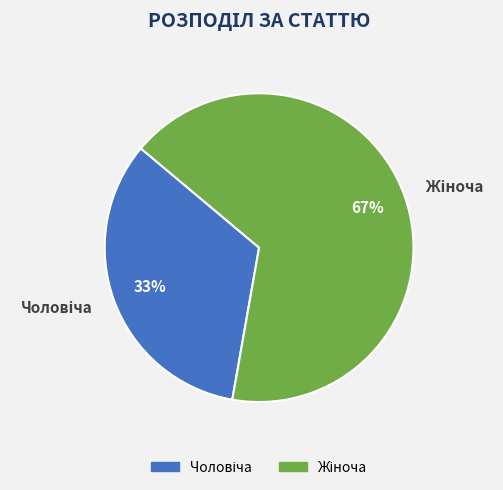

Is there any slice that represents more than half of the pie?

Yes